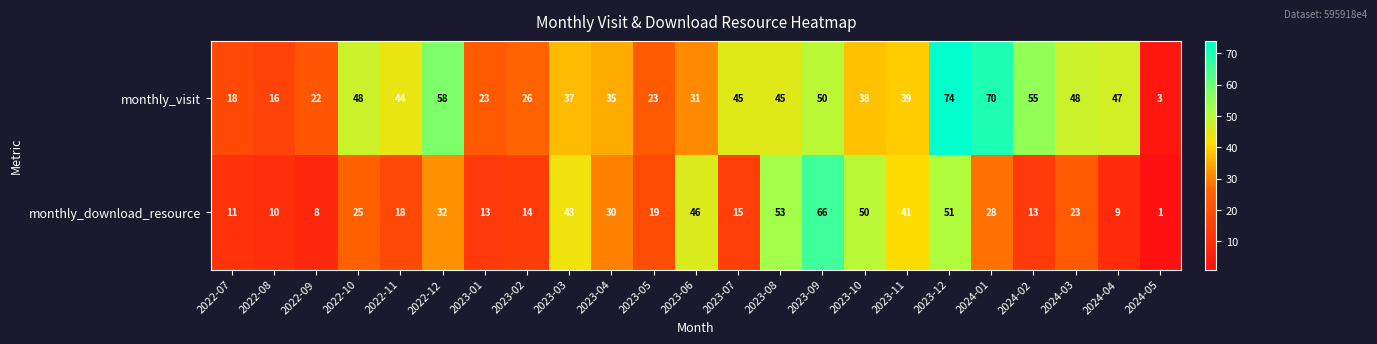

What value does the monthly_visit series have at 2023-07?

45